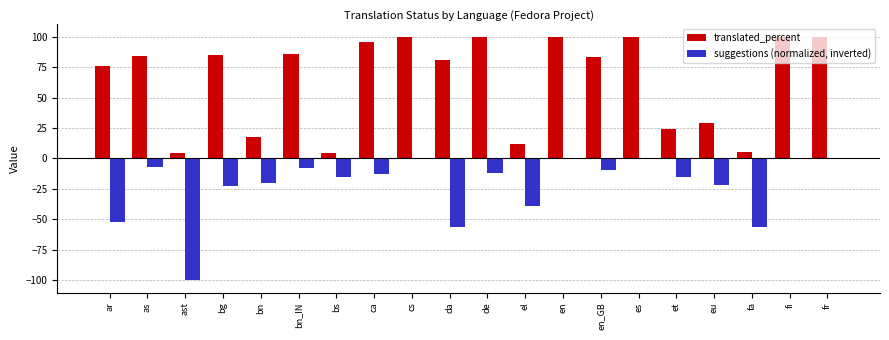

True or false: suggestions (normalized, inverted) has a value of -94.2 at fa.

False